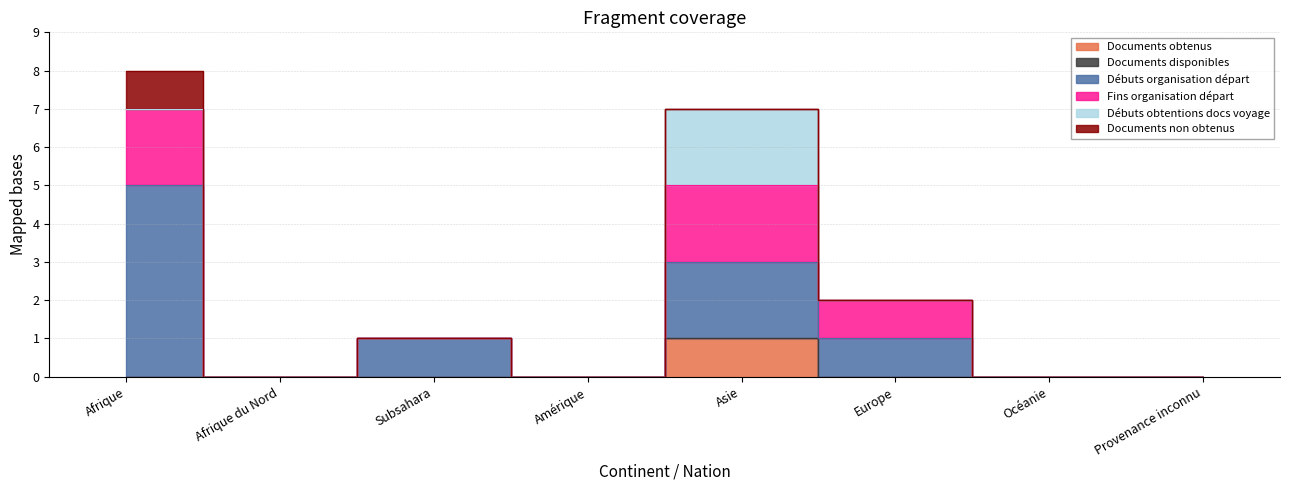

At which category does Débuts obtentions docs voyage reach its first local peak?

Asie